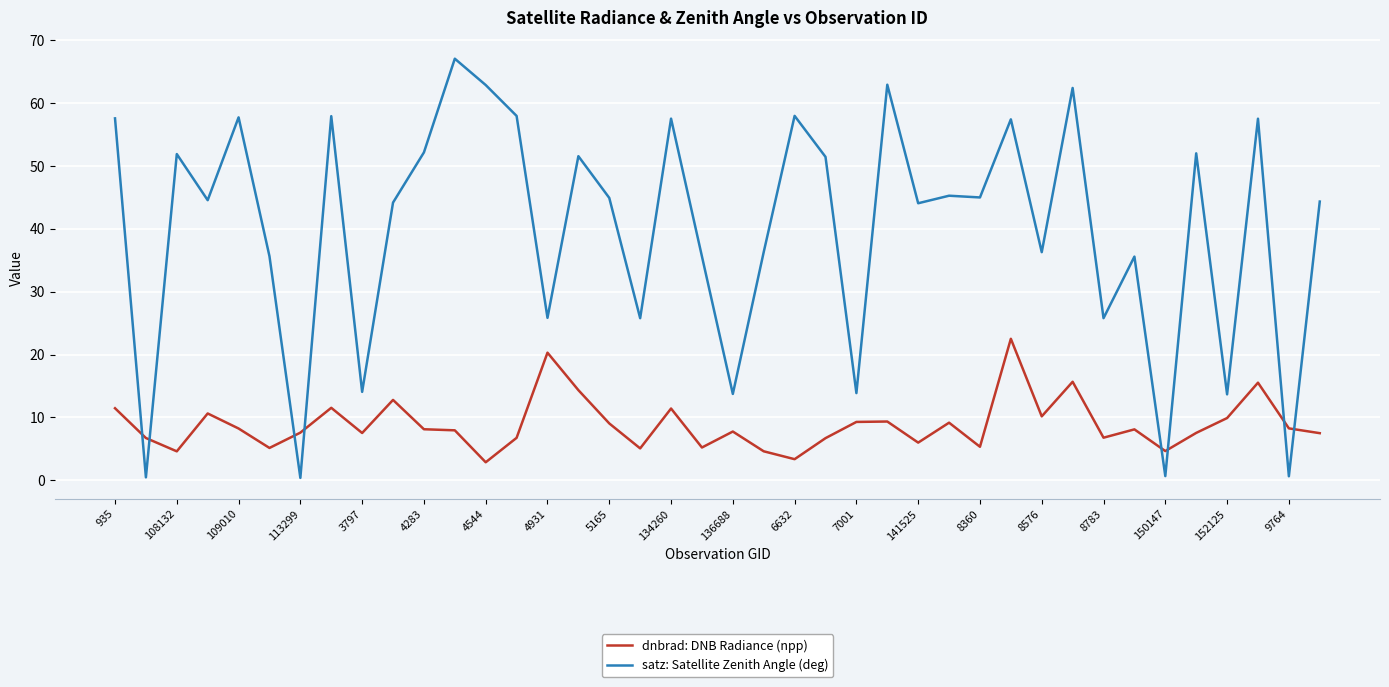

What is the greatest value displayed?

67.0